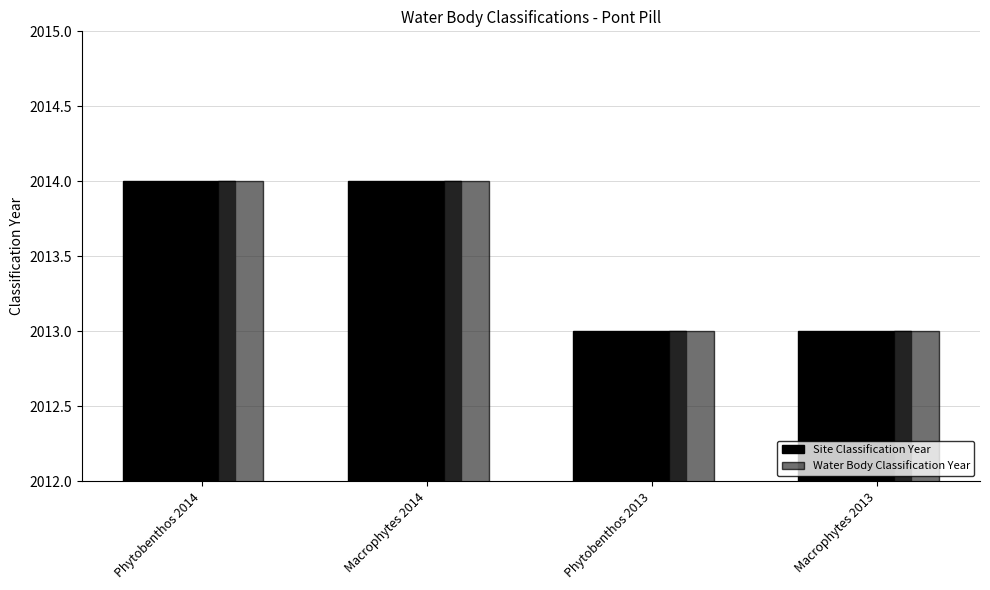

How many bars are there in each group?

2